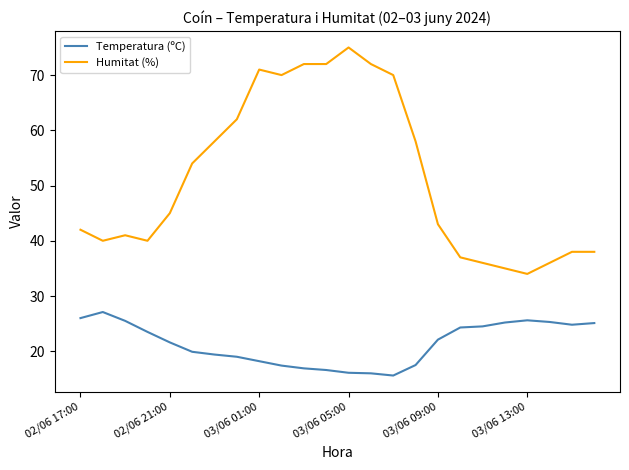

List the series in order of their peak value, highest first.

Humitat (%), Temperatura (ºC)